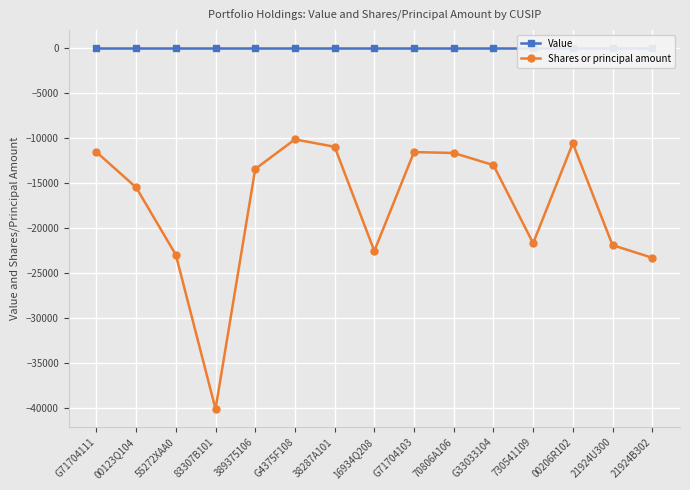

At which label is Shares or principal amount closest to -25155?

21924B302